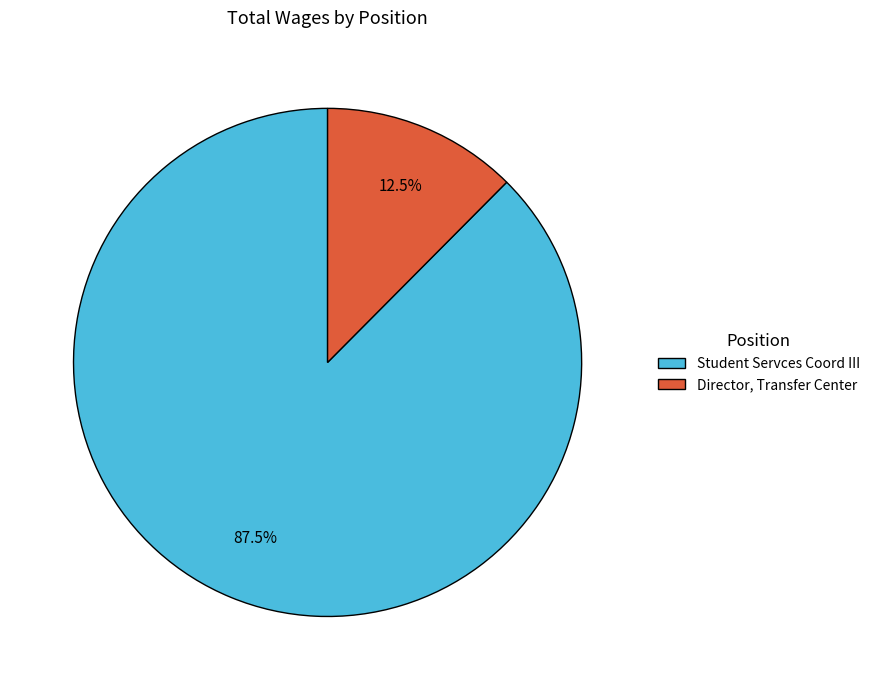

Is there any slice that represents more than half of the pie?

Yes